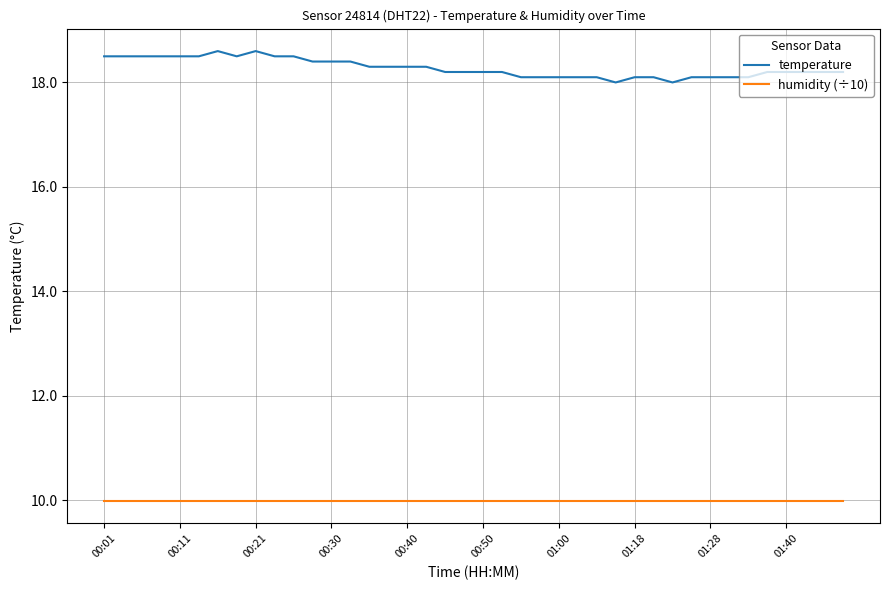

Which series has the largest total across all categories?

temperature